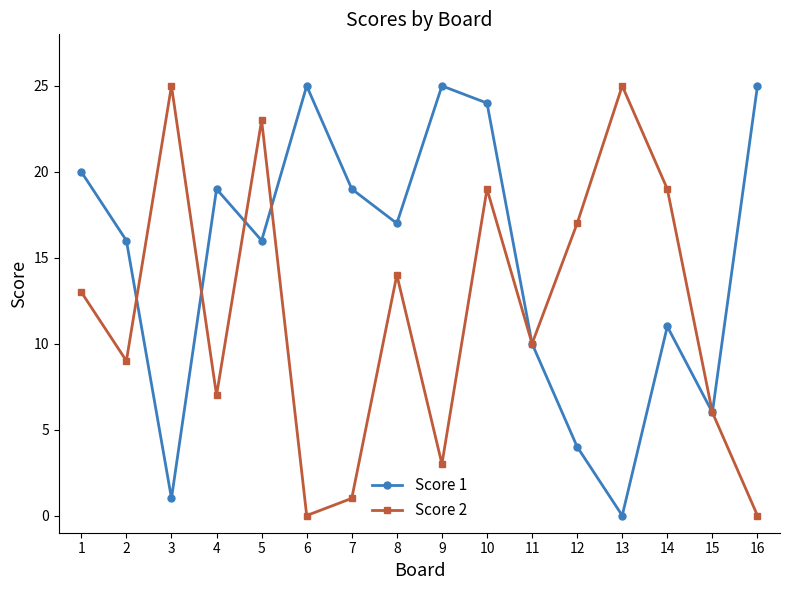

After their last crossing, which series has the higher values: Score 2 or Score 1?

Score 1